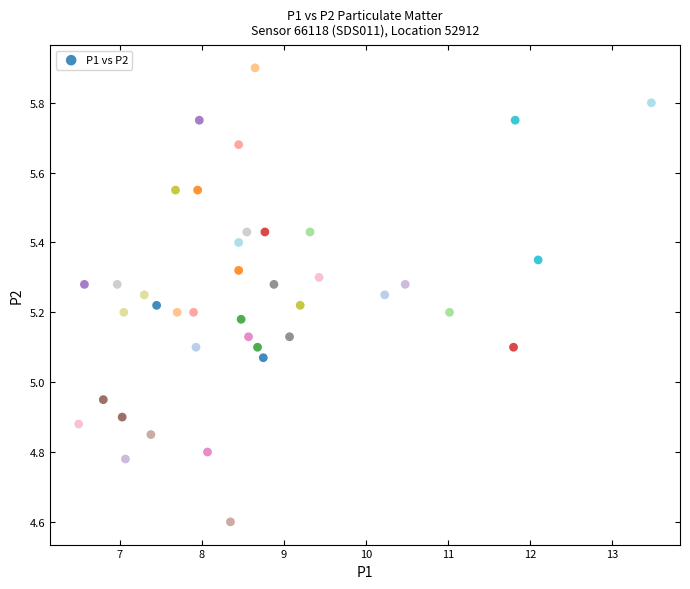

What is the range of Y values (max minus min)?

1.3